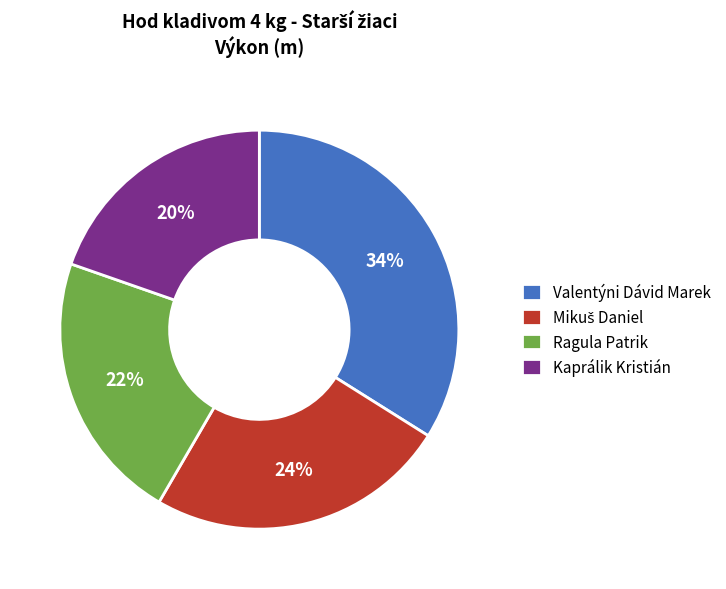

Which category has the smallest portion of the pie?

Kaprálik Kristián